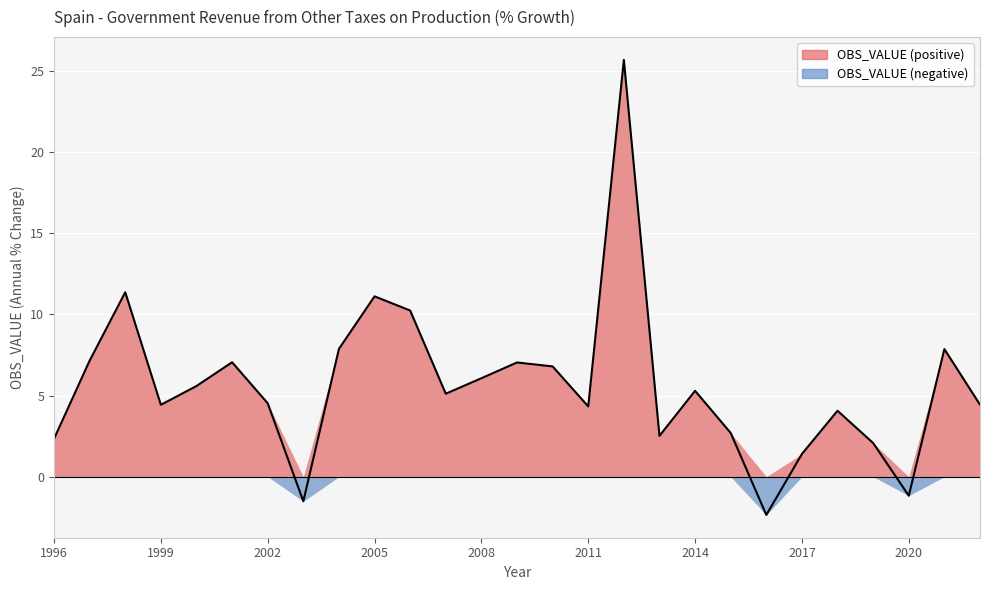

What is the greatest value displayed?

25.7